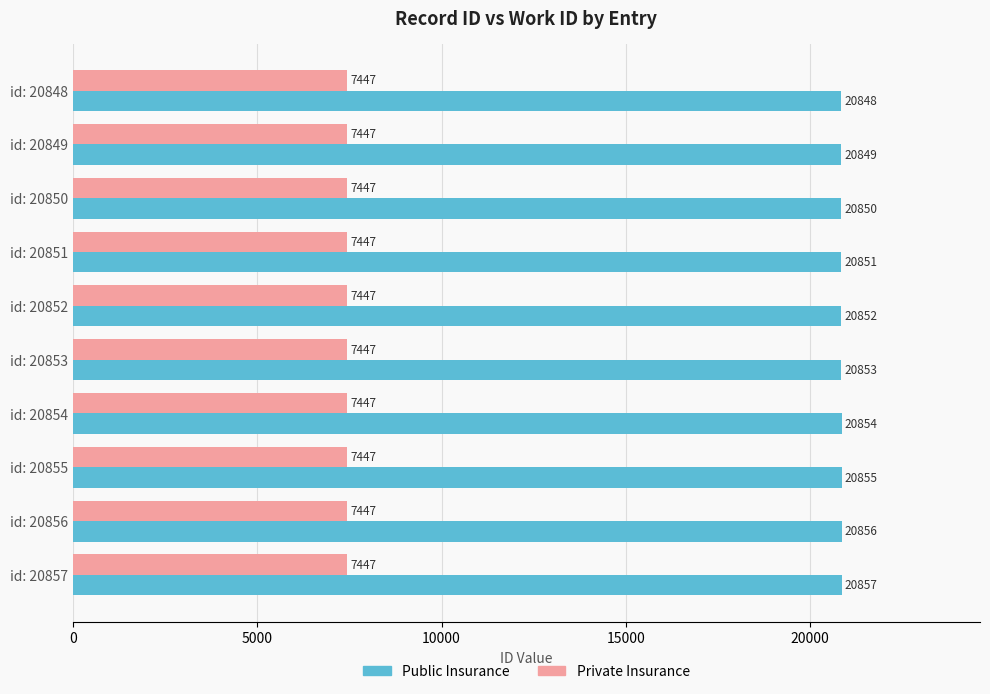

Is it true that Public Insurance equals 34371 at id: 20856?

False